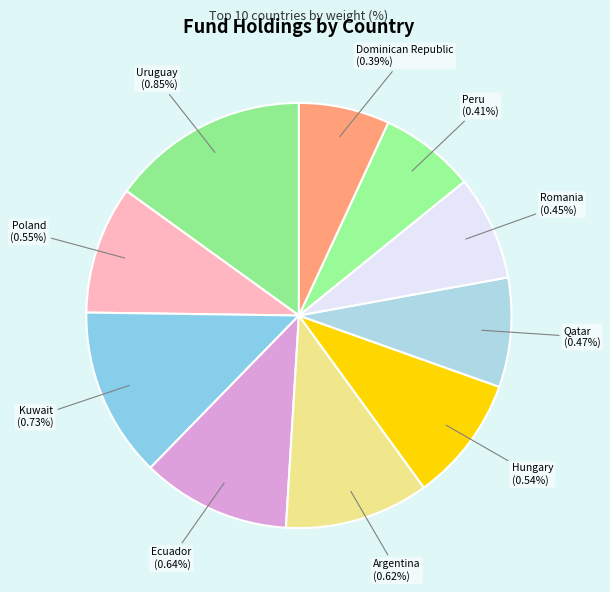

Count the number of slices in the pie.

10